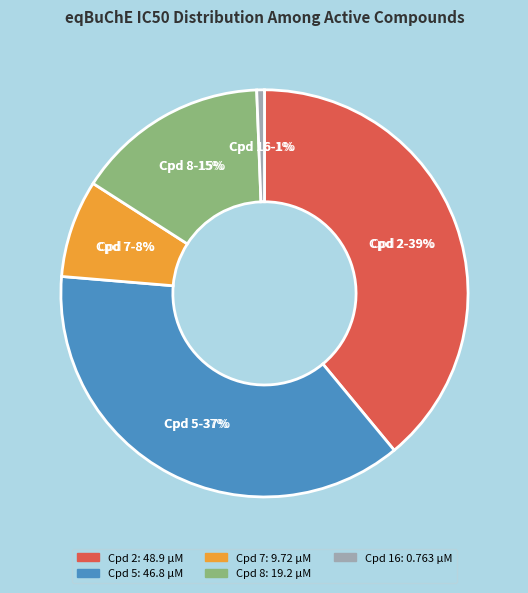

Does Compound 5 (46.8) represent more than half of the total?

No